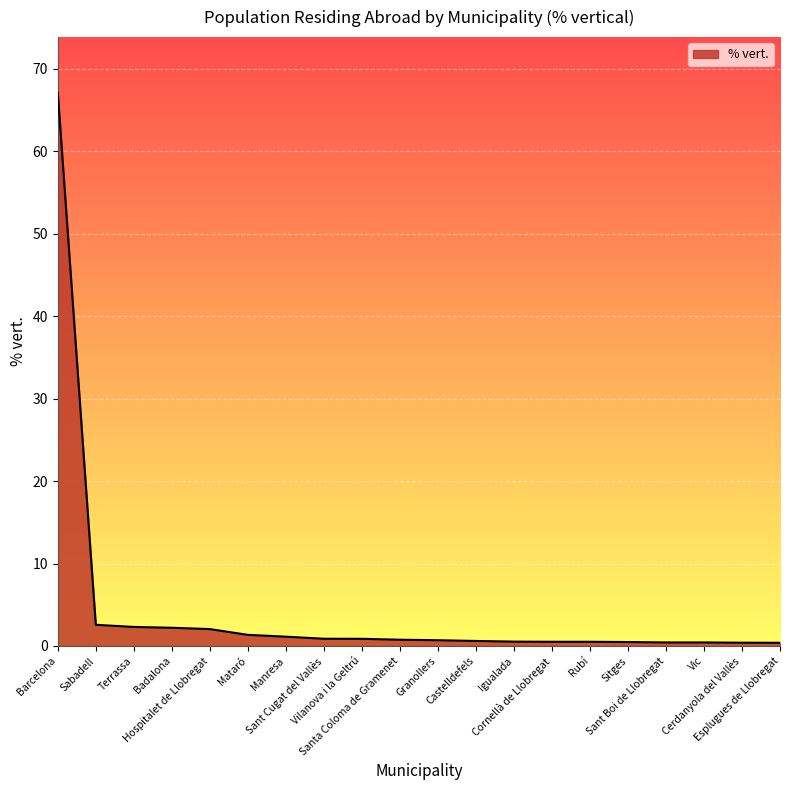

What is the maximum value shown in the chart?

67.1